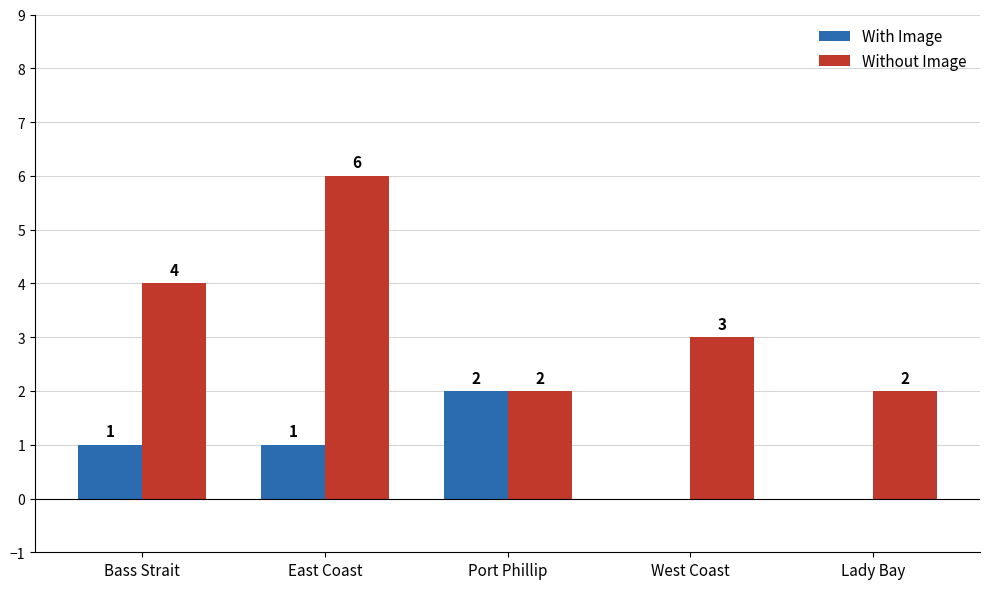

The Without Image series shows 2 at Lady Bay. True or false?

True